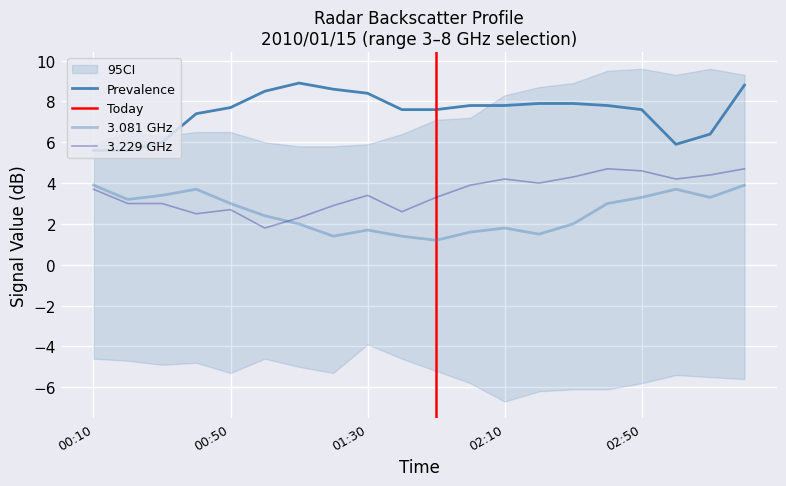

True or false:   3.081 and   3.672 intersect in this chart.

False